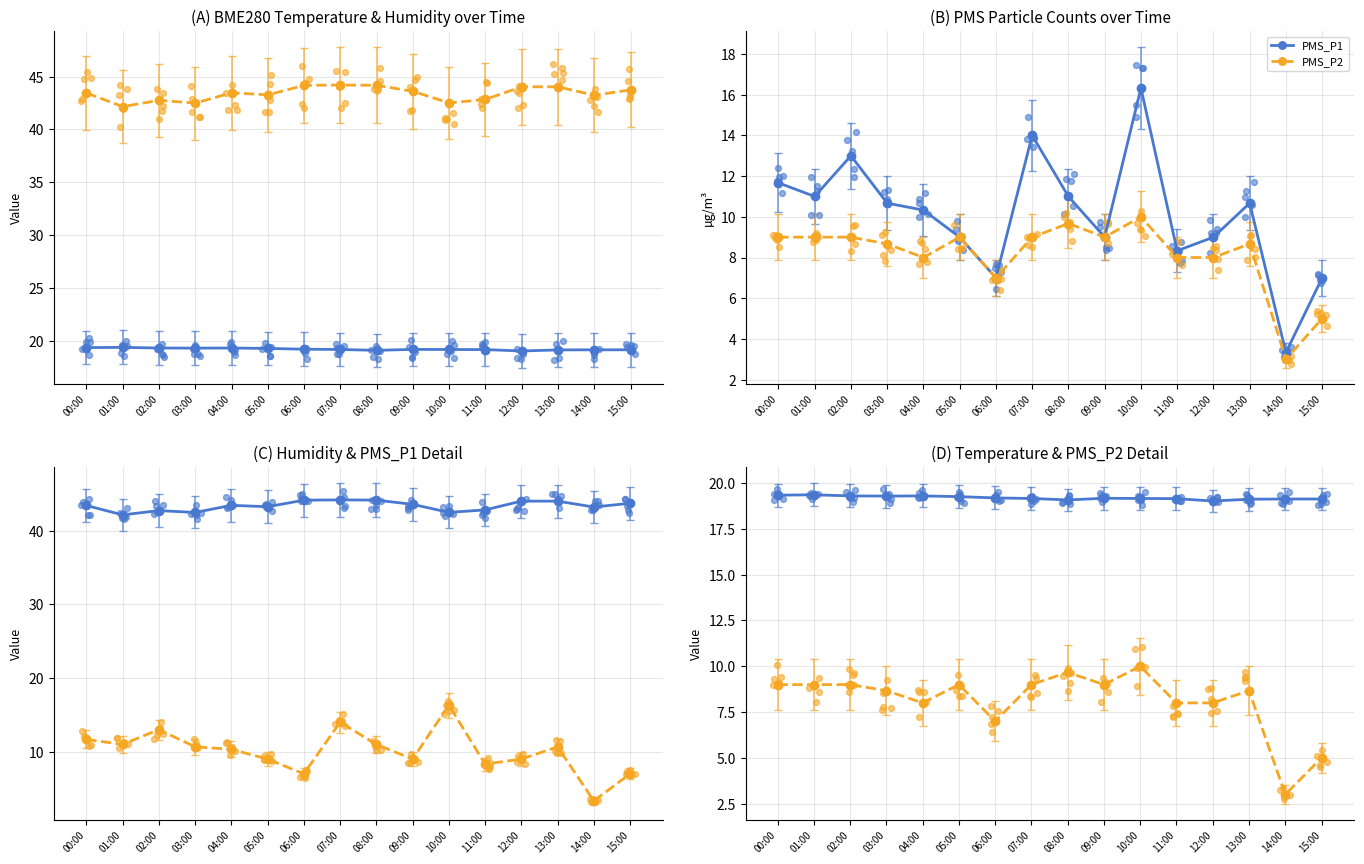

What is the total value across all series at 15:00?

74.9